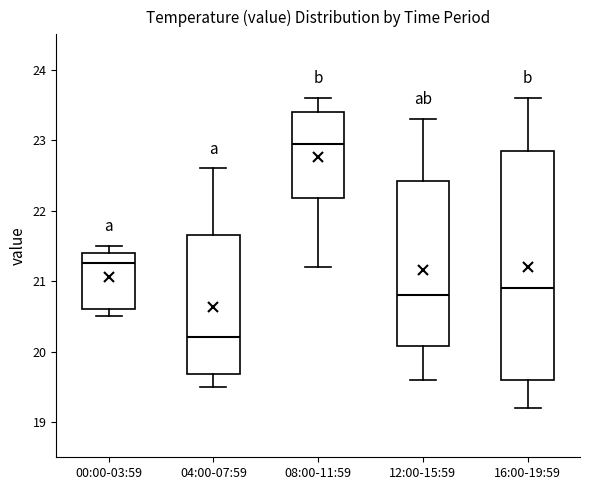

Where is the upper edge of the box for 16:00-19:59 on the y-axis? The values are not printed on the chart, so give them approximately, as read against the axis.

22.9